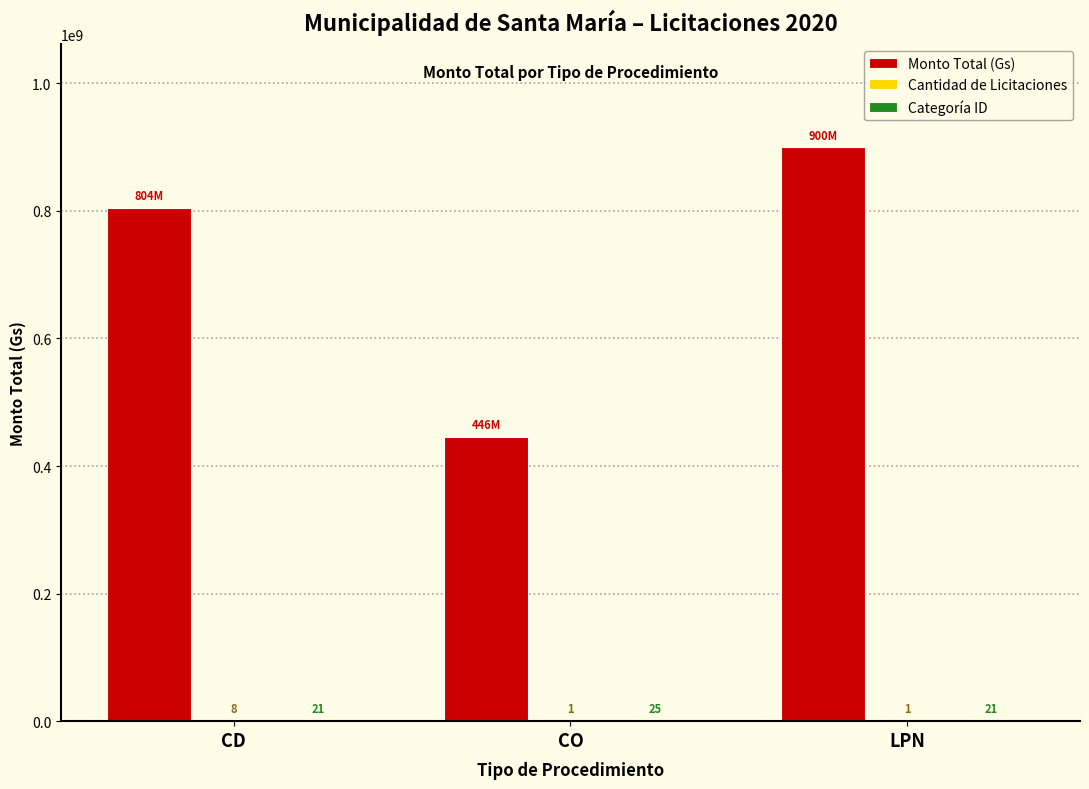

What is the total value across all series at CD?

804388034